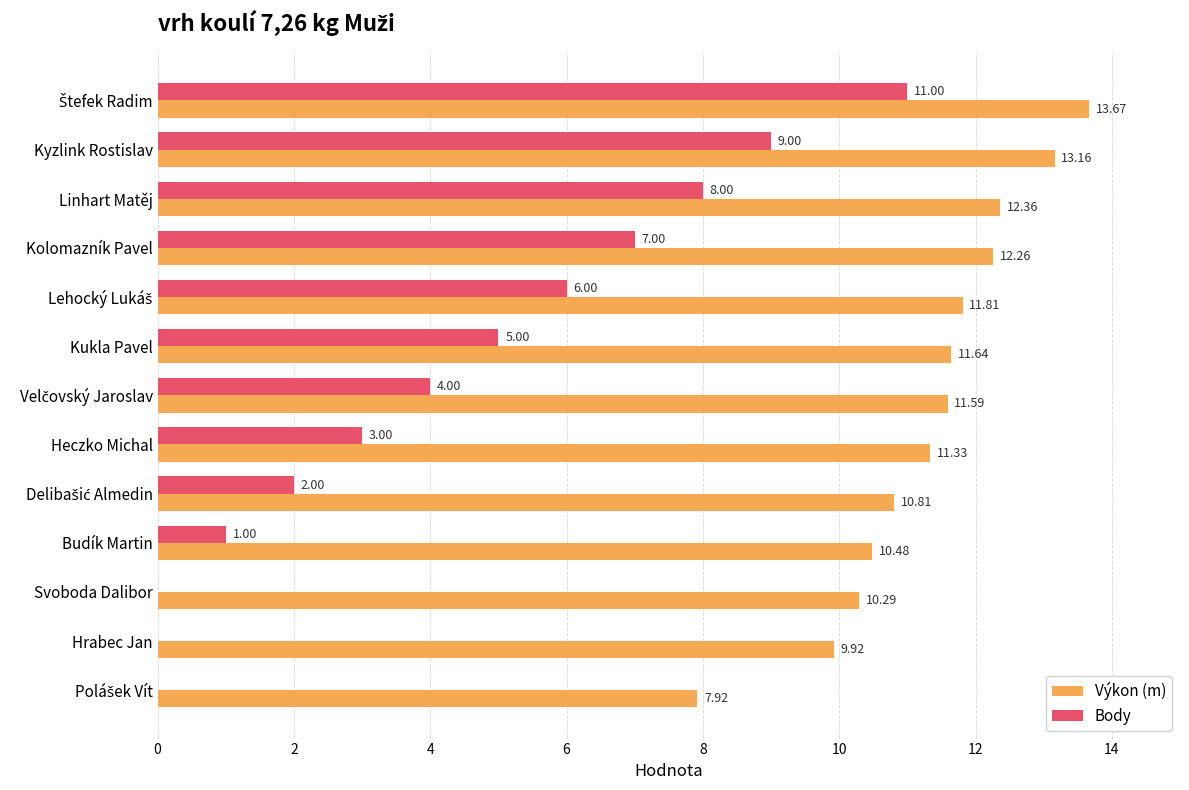

Between Kukla Pavel and Heczko Michal, which series saw the biggest shift?

Body